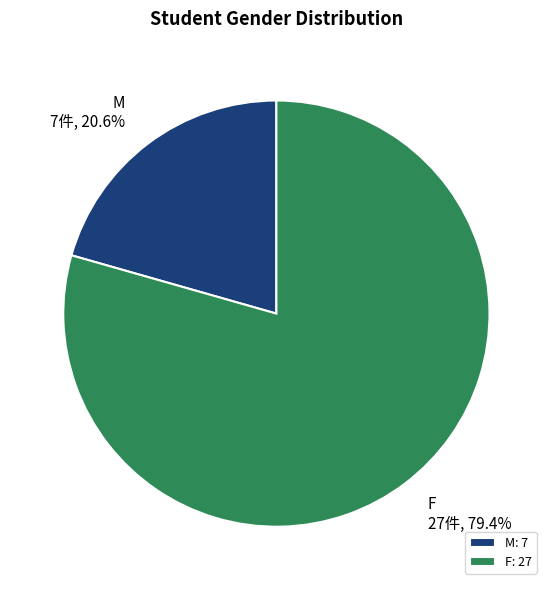

What is the ratio of the value at F to the value at M?

3.9